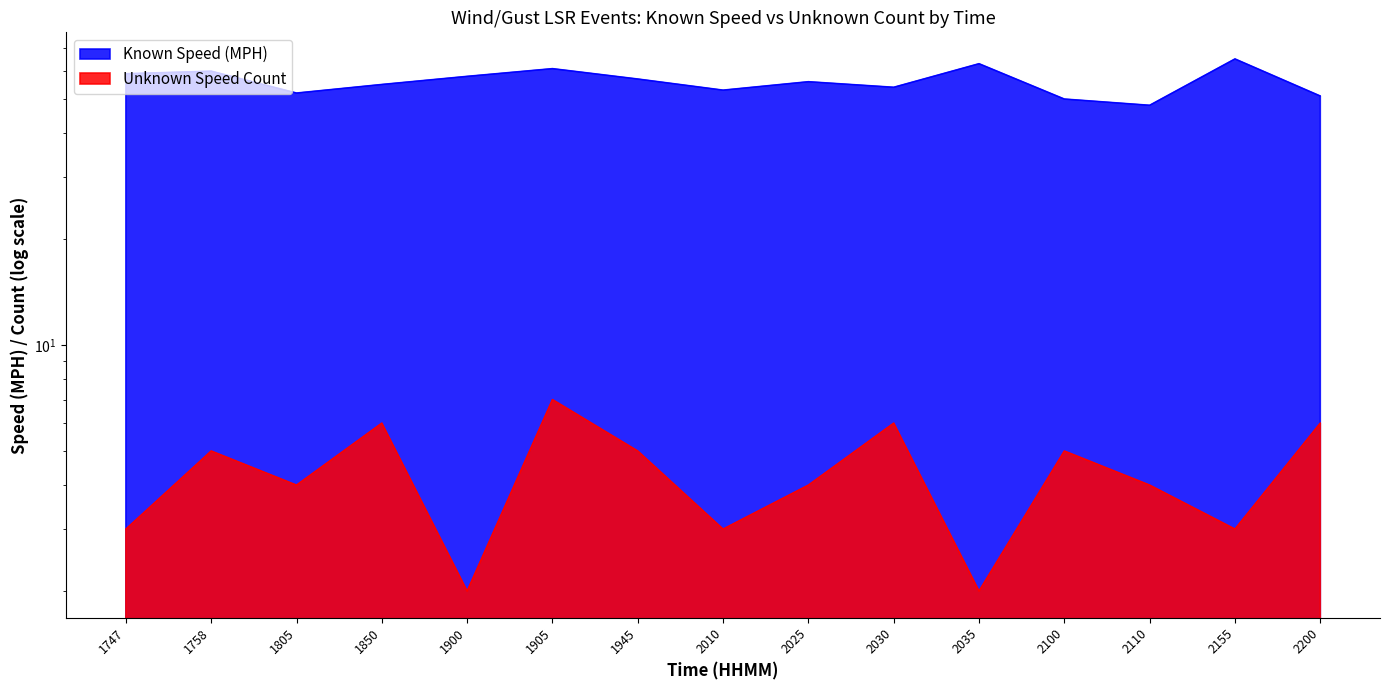

Is the value of Unknown Speed Count at 2110 greater than the value of Known Speed (MPH) at 2155?

No